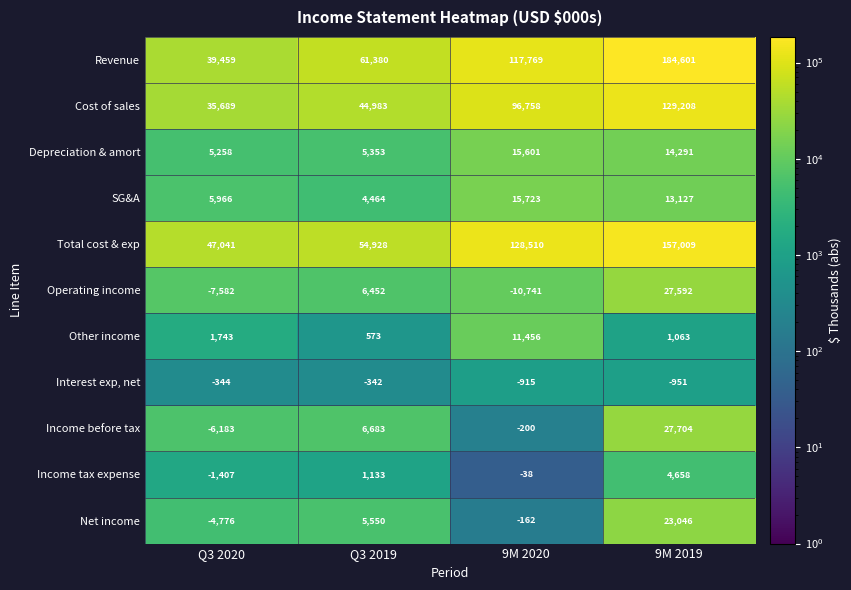

How many data points does each series have?

4